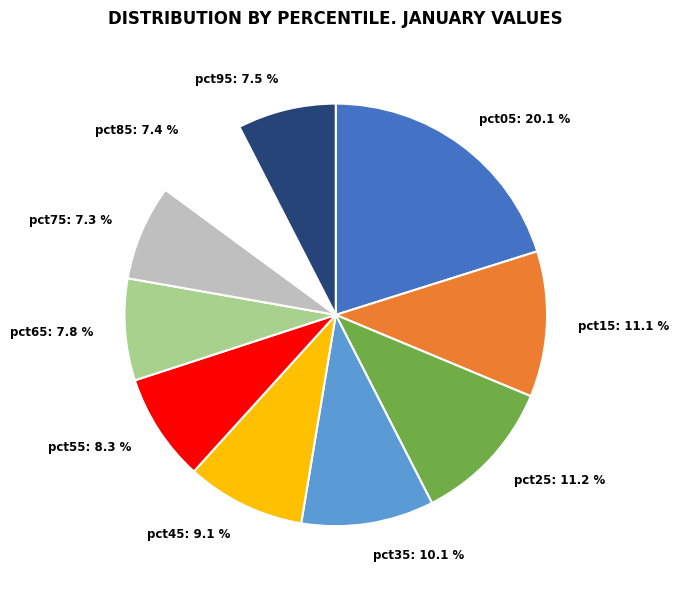

Which has a higher value, pct95 or pct15?

pct15